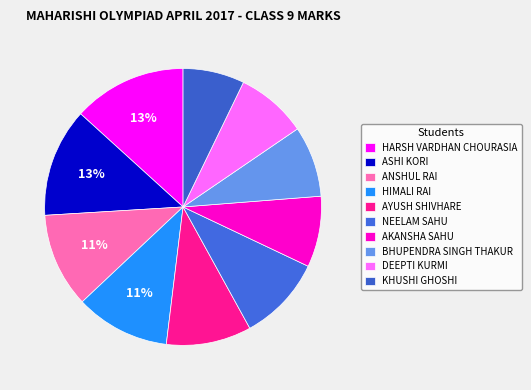

How many slices are in this pie chart?

10